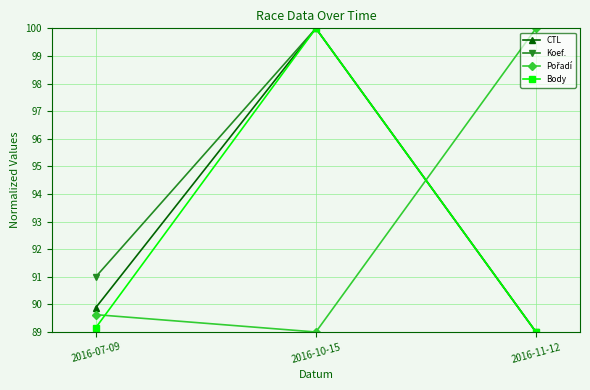

Between 2016-07-09 and 2016-10-15, which series saw the biggest shift?

Body